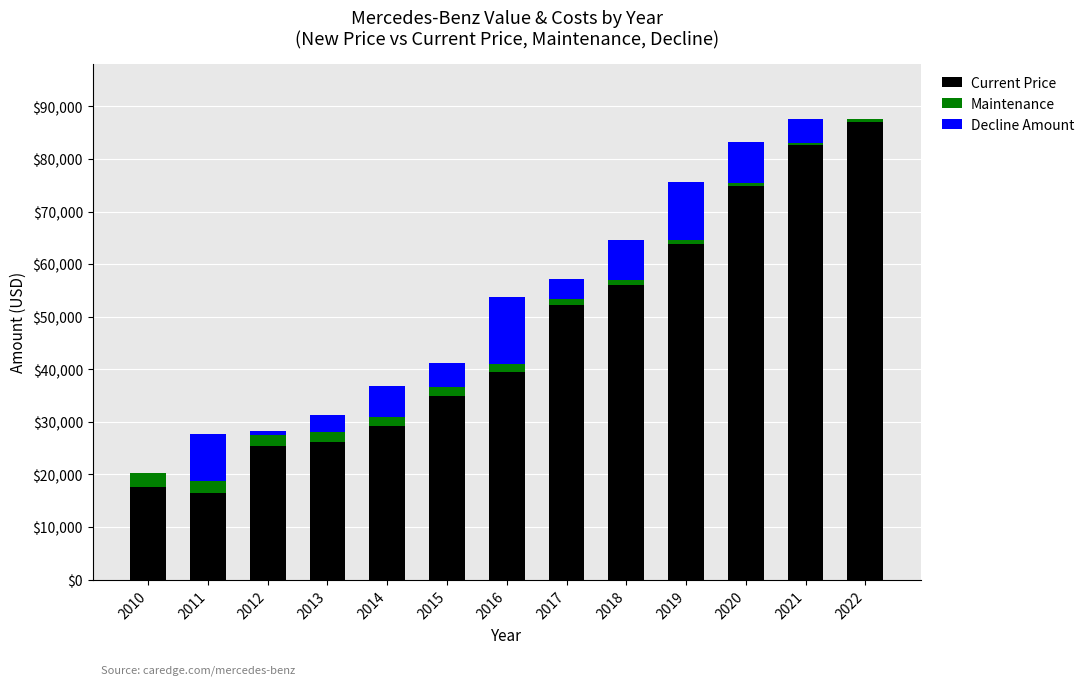

What are all the series names shown in the legend?

Current Price, Maintenance, Decline Amount